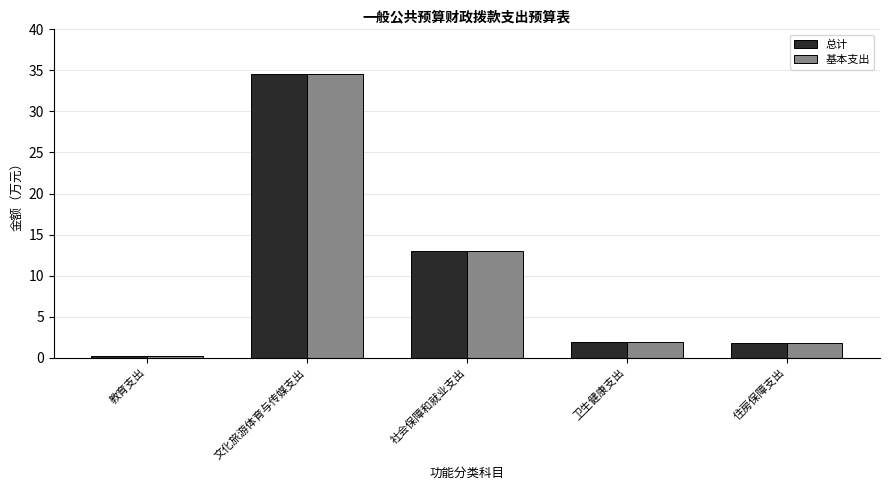

What position from the left is 教育支出?

1